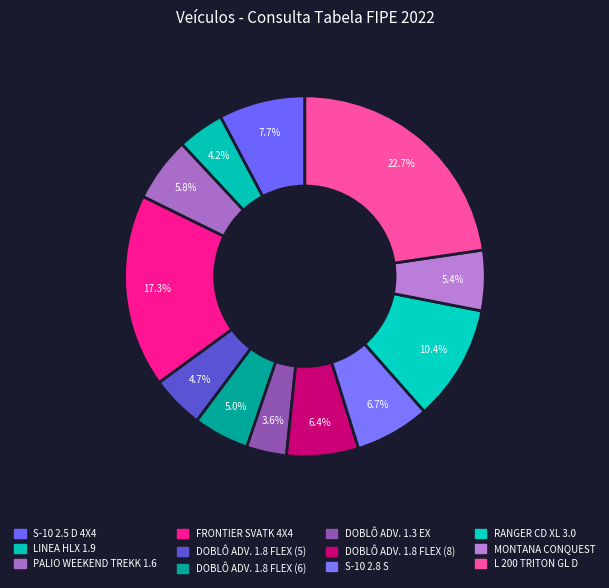

To the nearest percent, what percentage of the pie is MONTANA CONQUEST?

5%